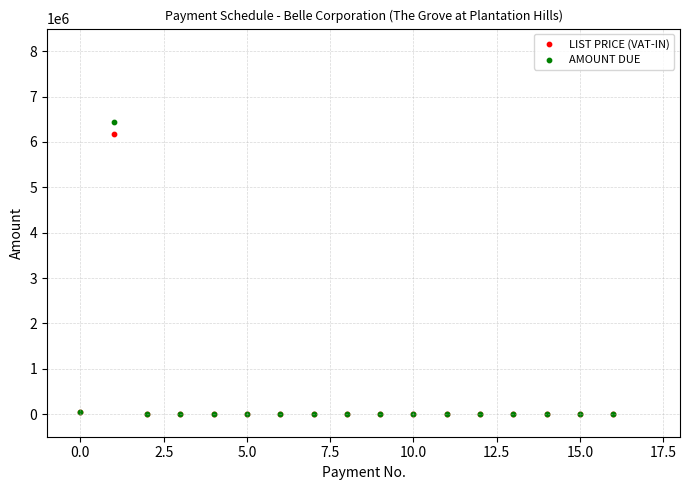

Which series reaches the maximum Y coordinate?

AMOUNT DUE